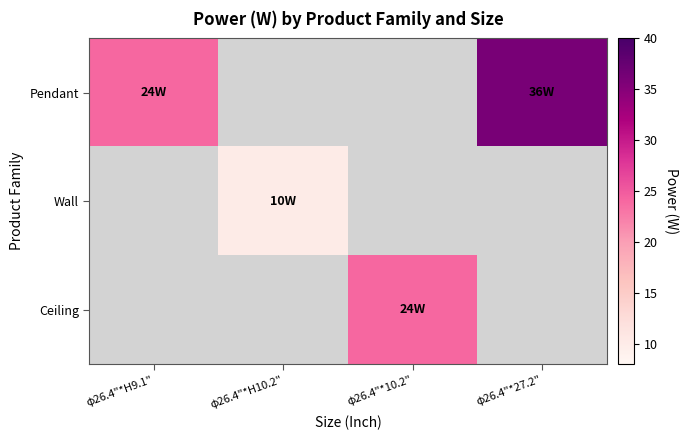

What is the difference between the Pendant values at φ26.4"*10.2" and φ26.4"*H9.1"?

24